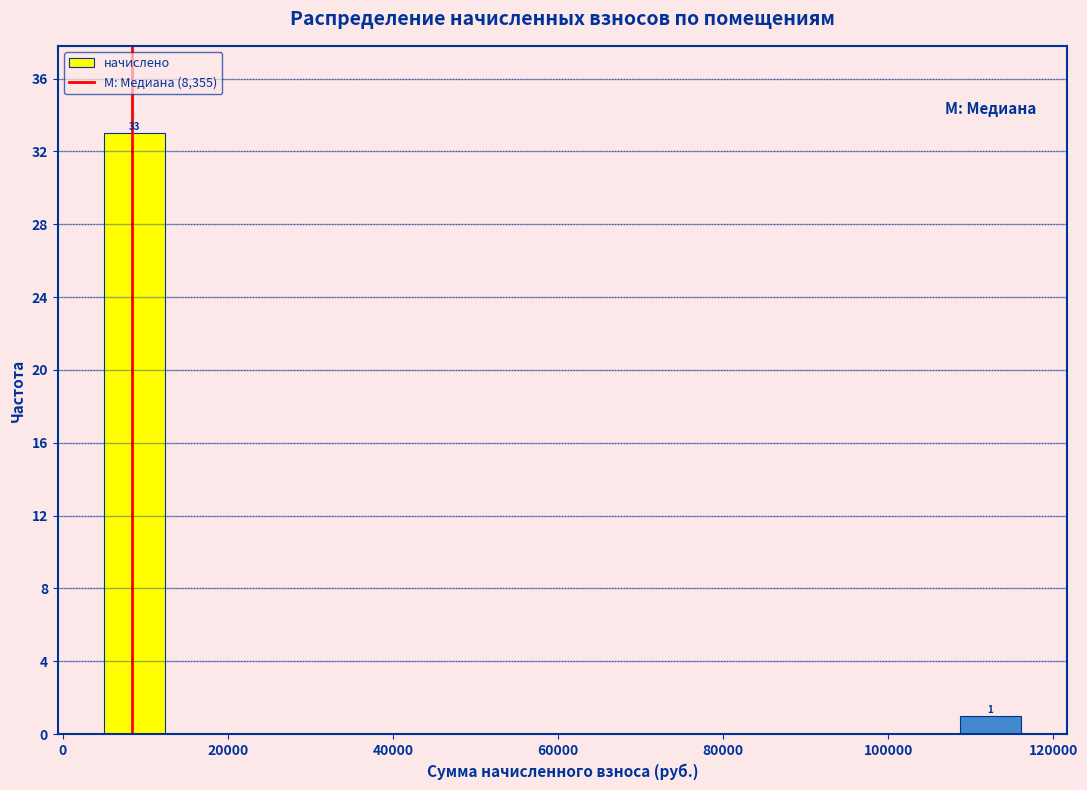

Read against the x-axis, roughly where is the centre of the tallest bar?

8000